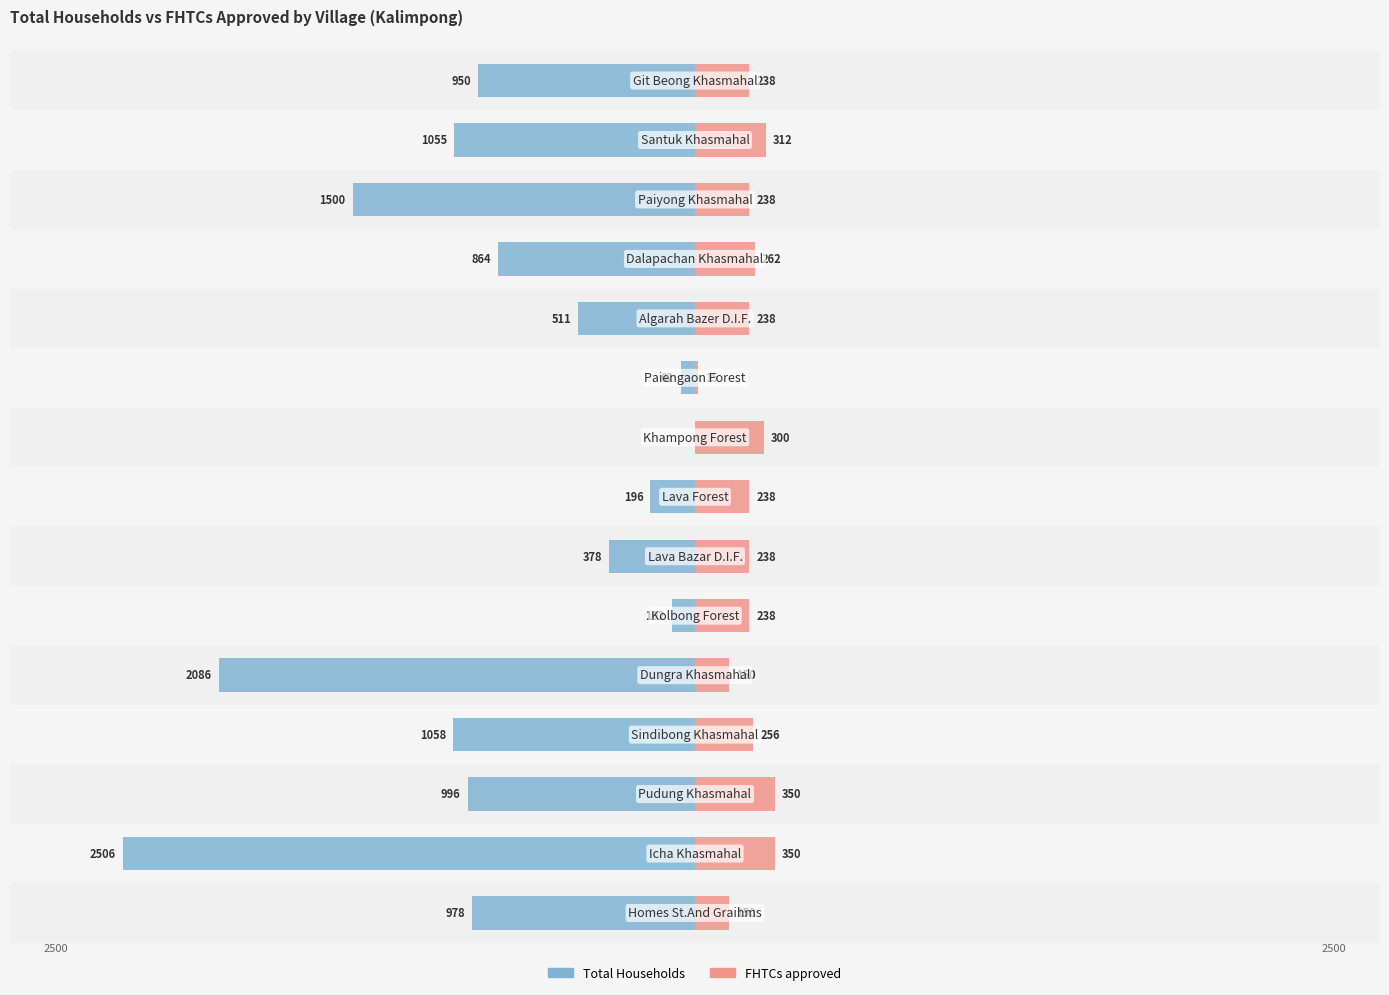

True or false: Total Households has a value of -196 at 7.

True